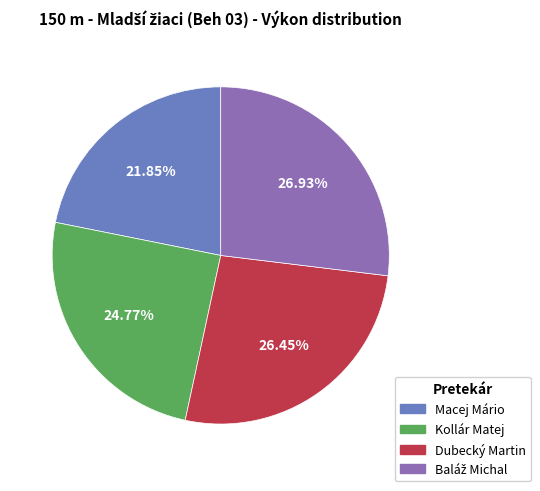

Is the sum of Kollár Matej and Macej Mário greater than half?

No